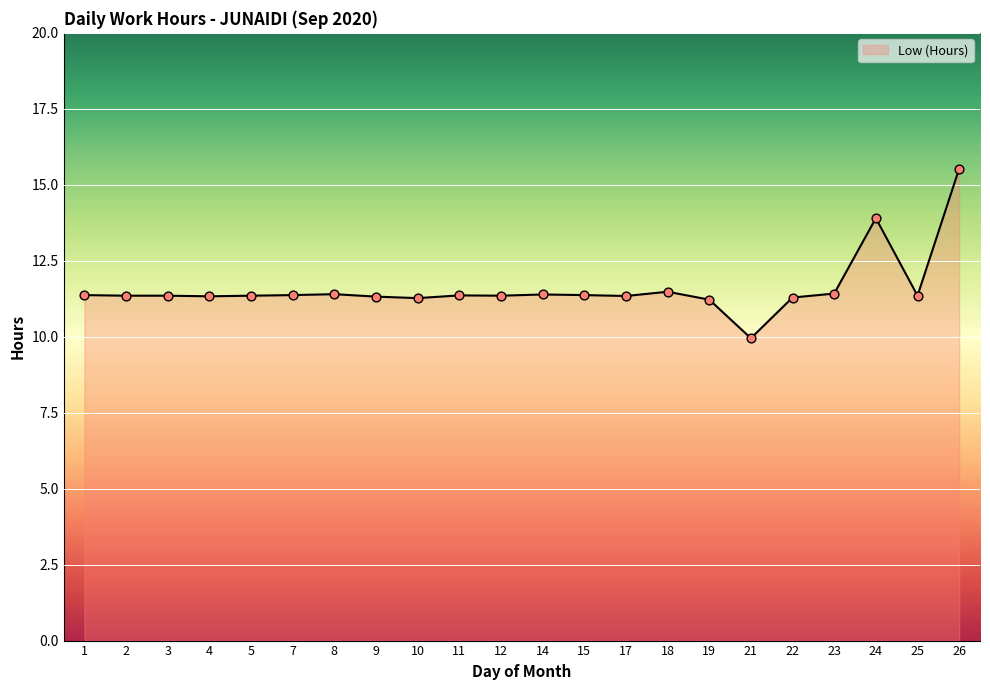

Which has a higher value, 8 or 7?

8